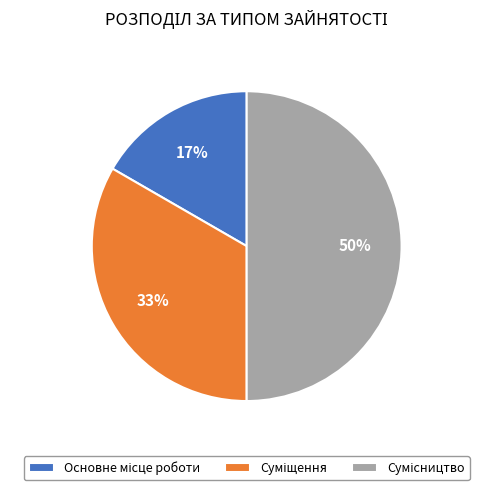

To the nearest percent, what is the difference between the largest and smallest slice percentages?

33%